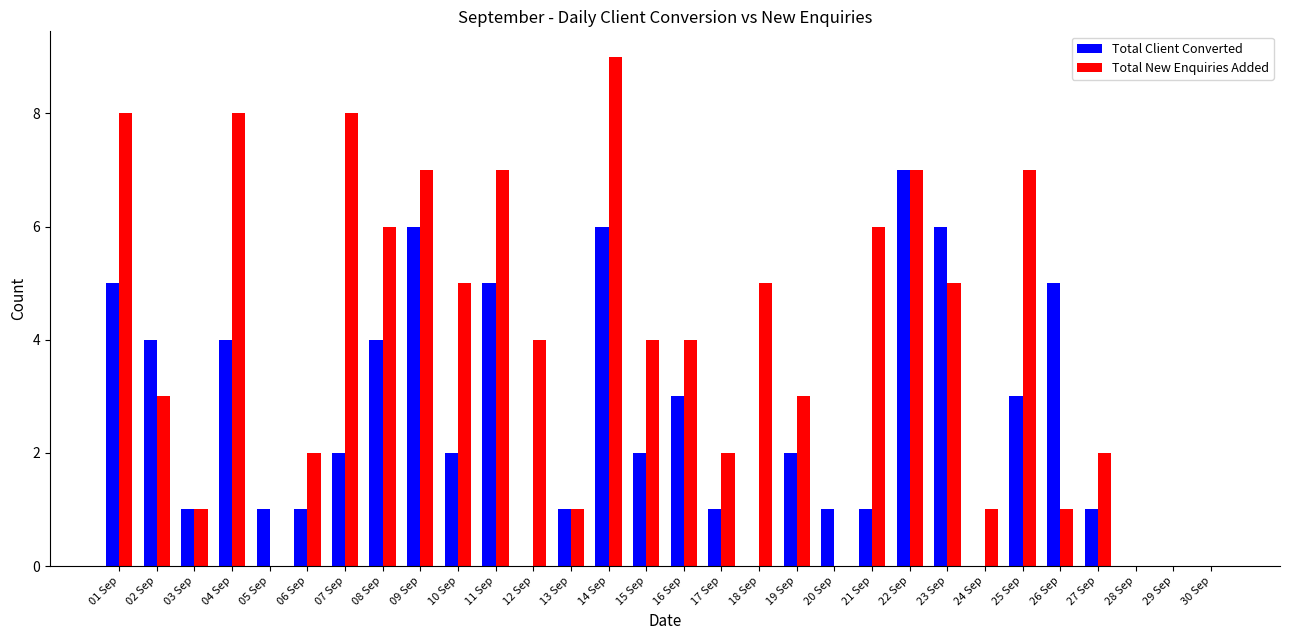

What is the difference between the Total New Enquiries Added values at 07 Sep and 17 Sep?

6